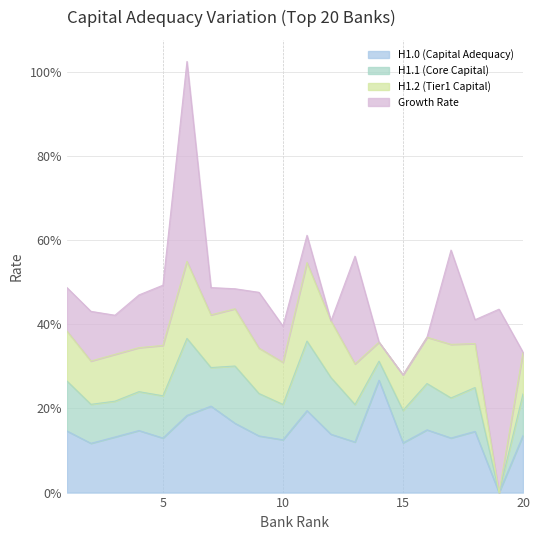

Does the chart display data point markers on the line(s)?

No